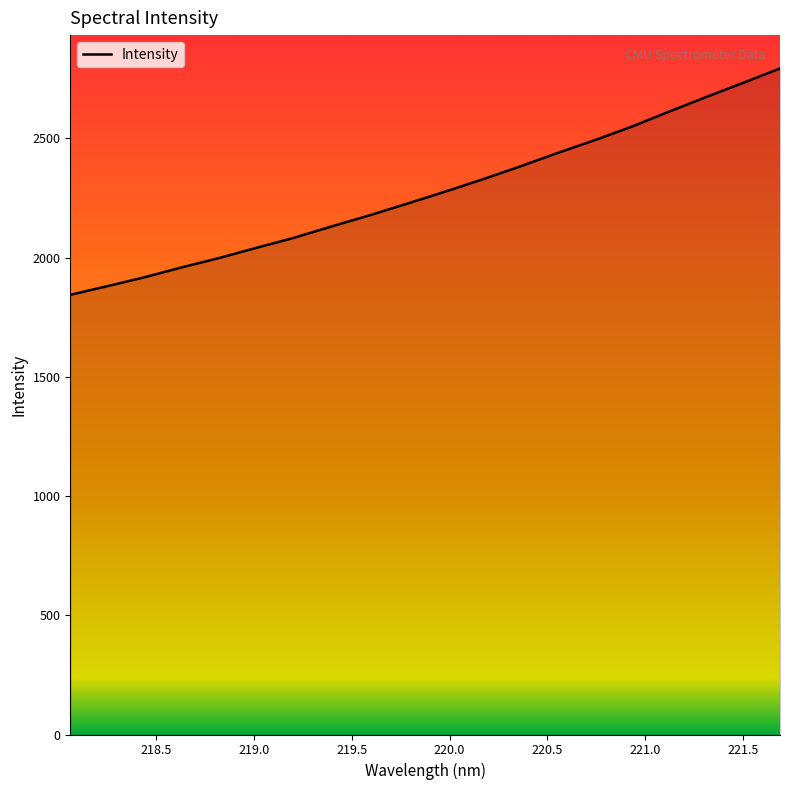

What is the smallest value displayed?

1843.9